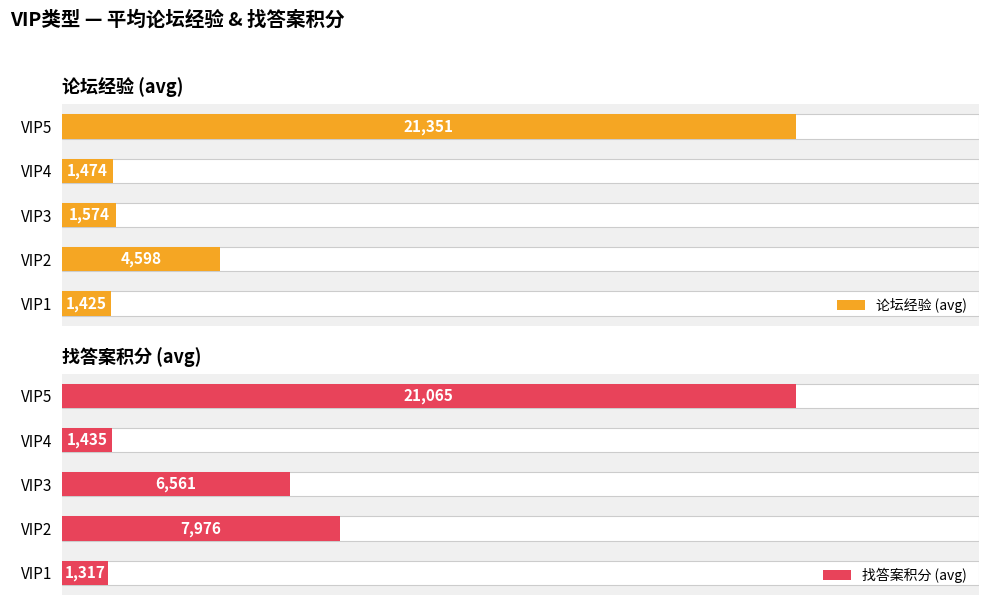

What is the approximate value of 论坛经验 (avg) at VIP1?

1425.4